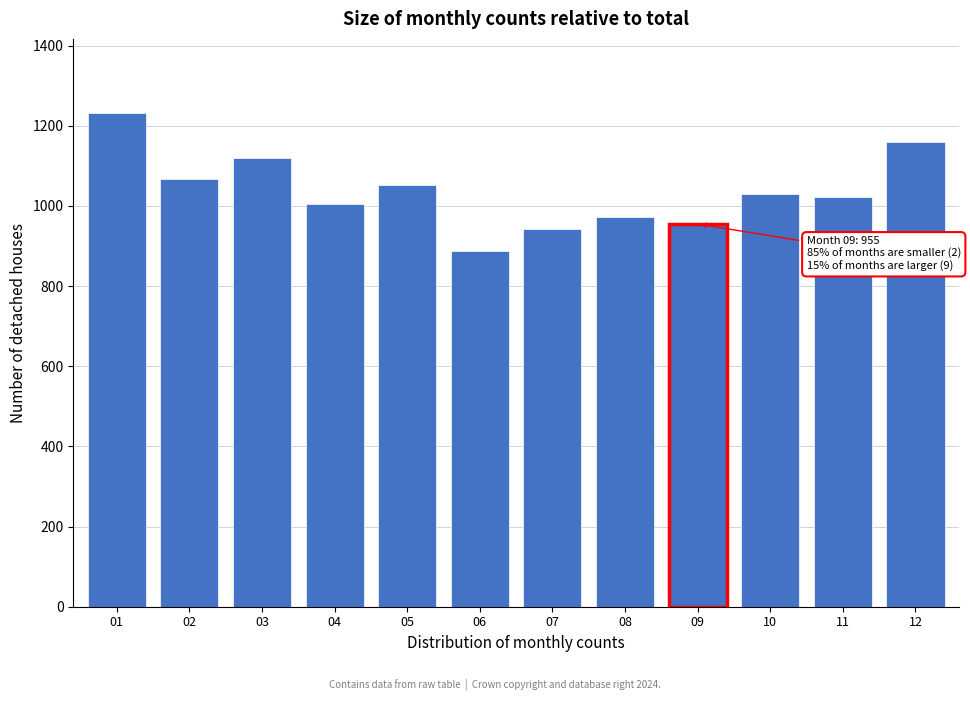

Reading right to left, list all the values displayed in this chart.

12=1160	11=1023	10=1031	09=955	08=972	07=943	06=887	05=1053	04=1006	03=1120	02=1068	01=1232